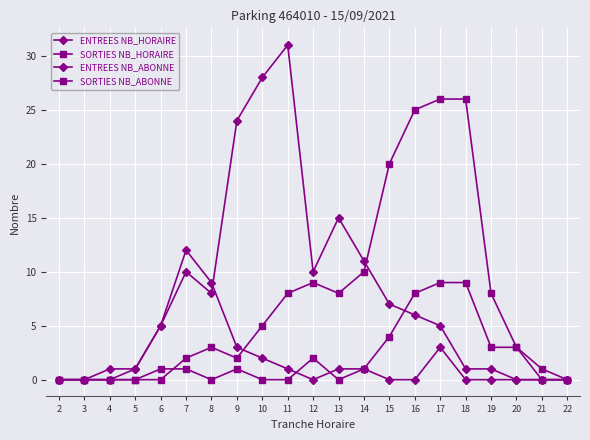

How many interior local peaks does the SORTIES NB_HORAIRE series have?

2